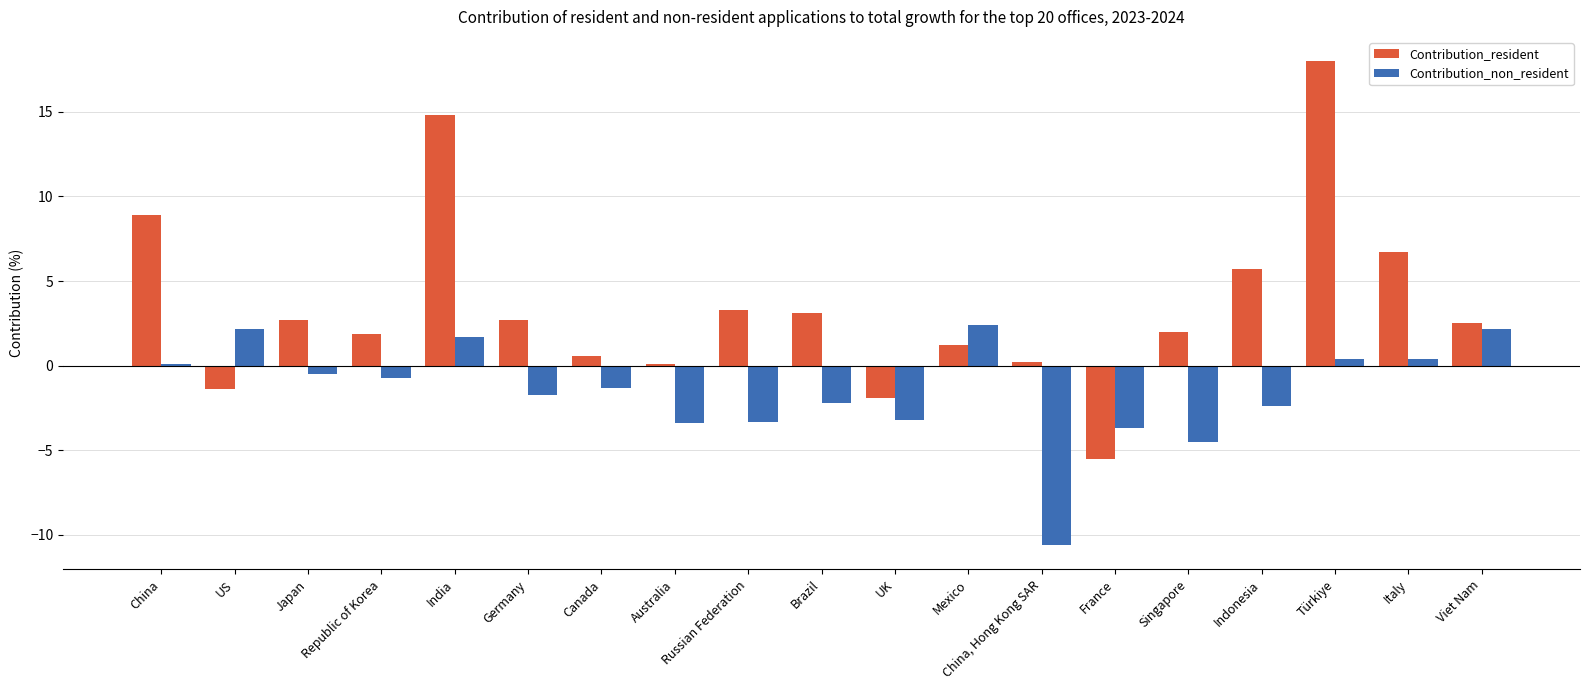

What is the difference between the highest and lowest values at Russian Federation?

6.6